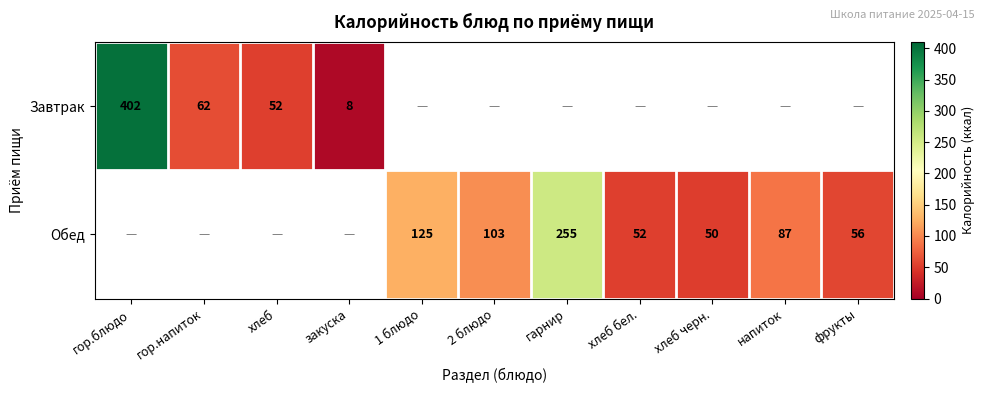

The value of Обед at хлеб бел. is 76.8. True or false?

False